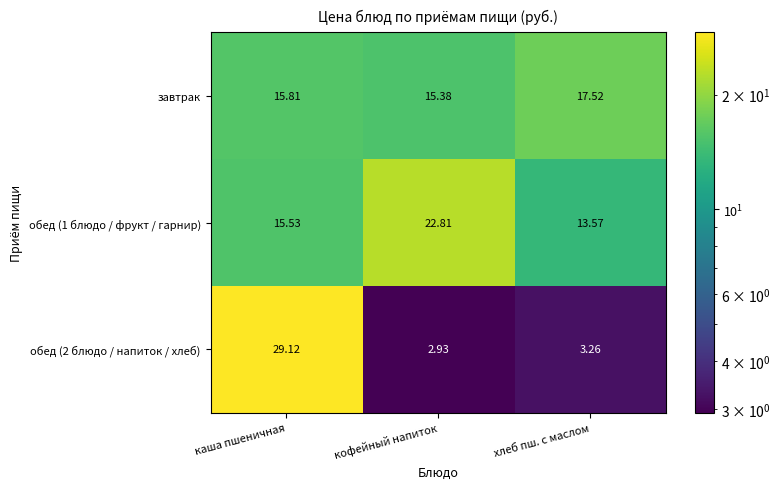

Rank the categories by обед (2 блюдо / напиток / хлеб) value from highest to lowest.

каша пшеничная, хлеб пш. с маслом, кофейный напиток